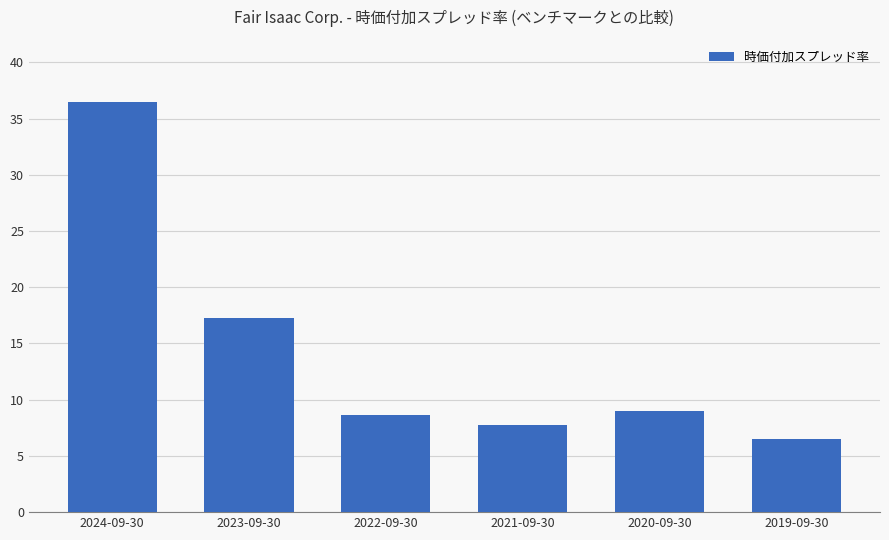

Is it true that the value at 2022-09-30 is 8.7?

True